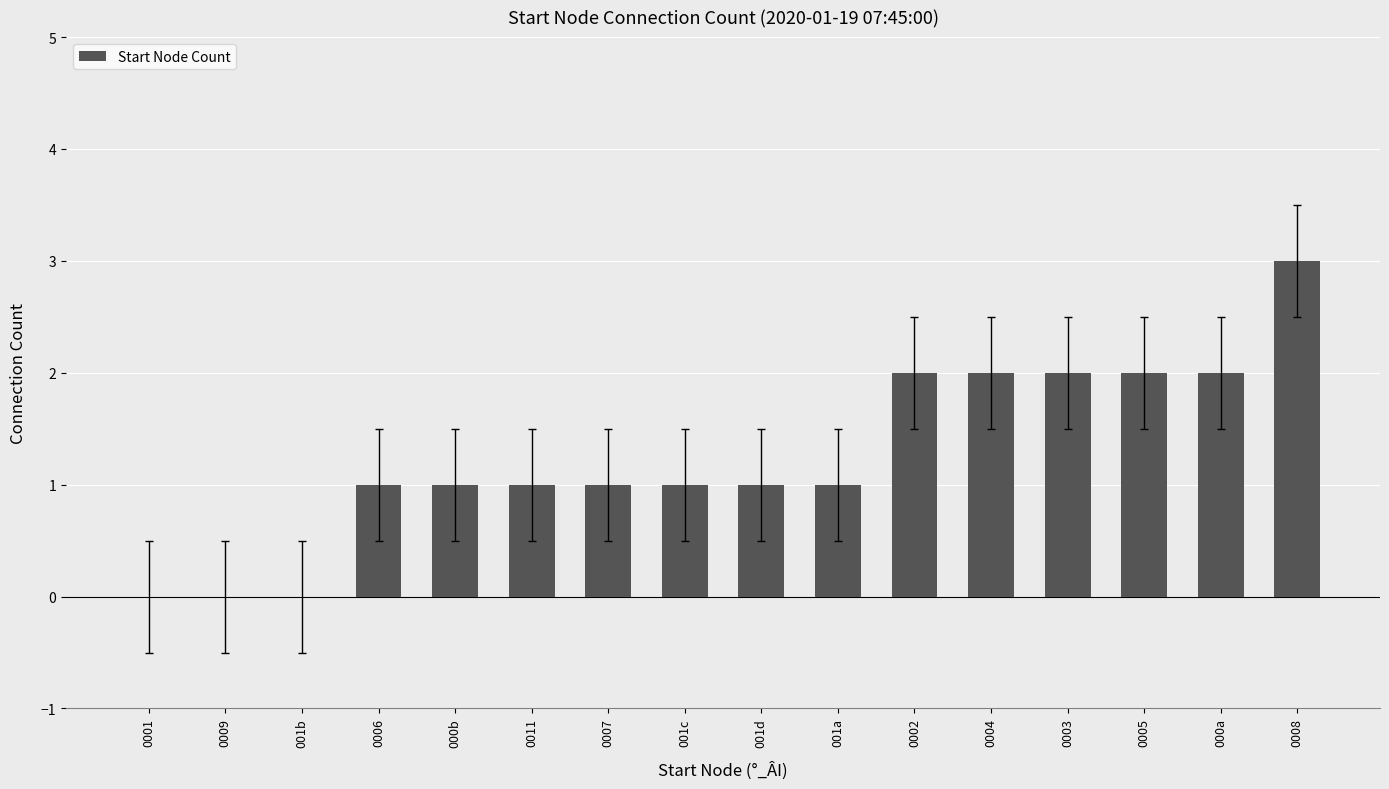

Between 001a and 0009, which is larger?

001a